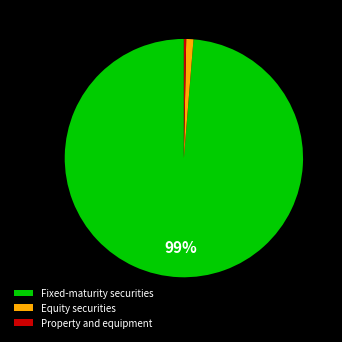

What is the largest slice in the pie chart?

Fixed-maturity securities